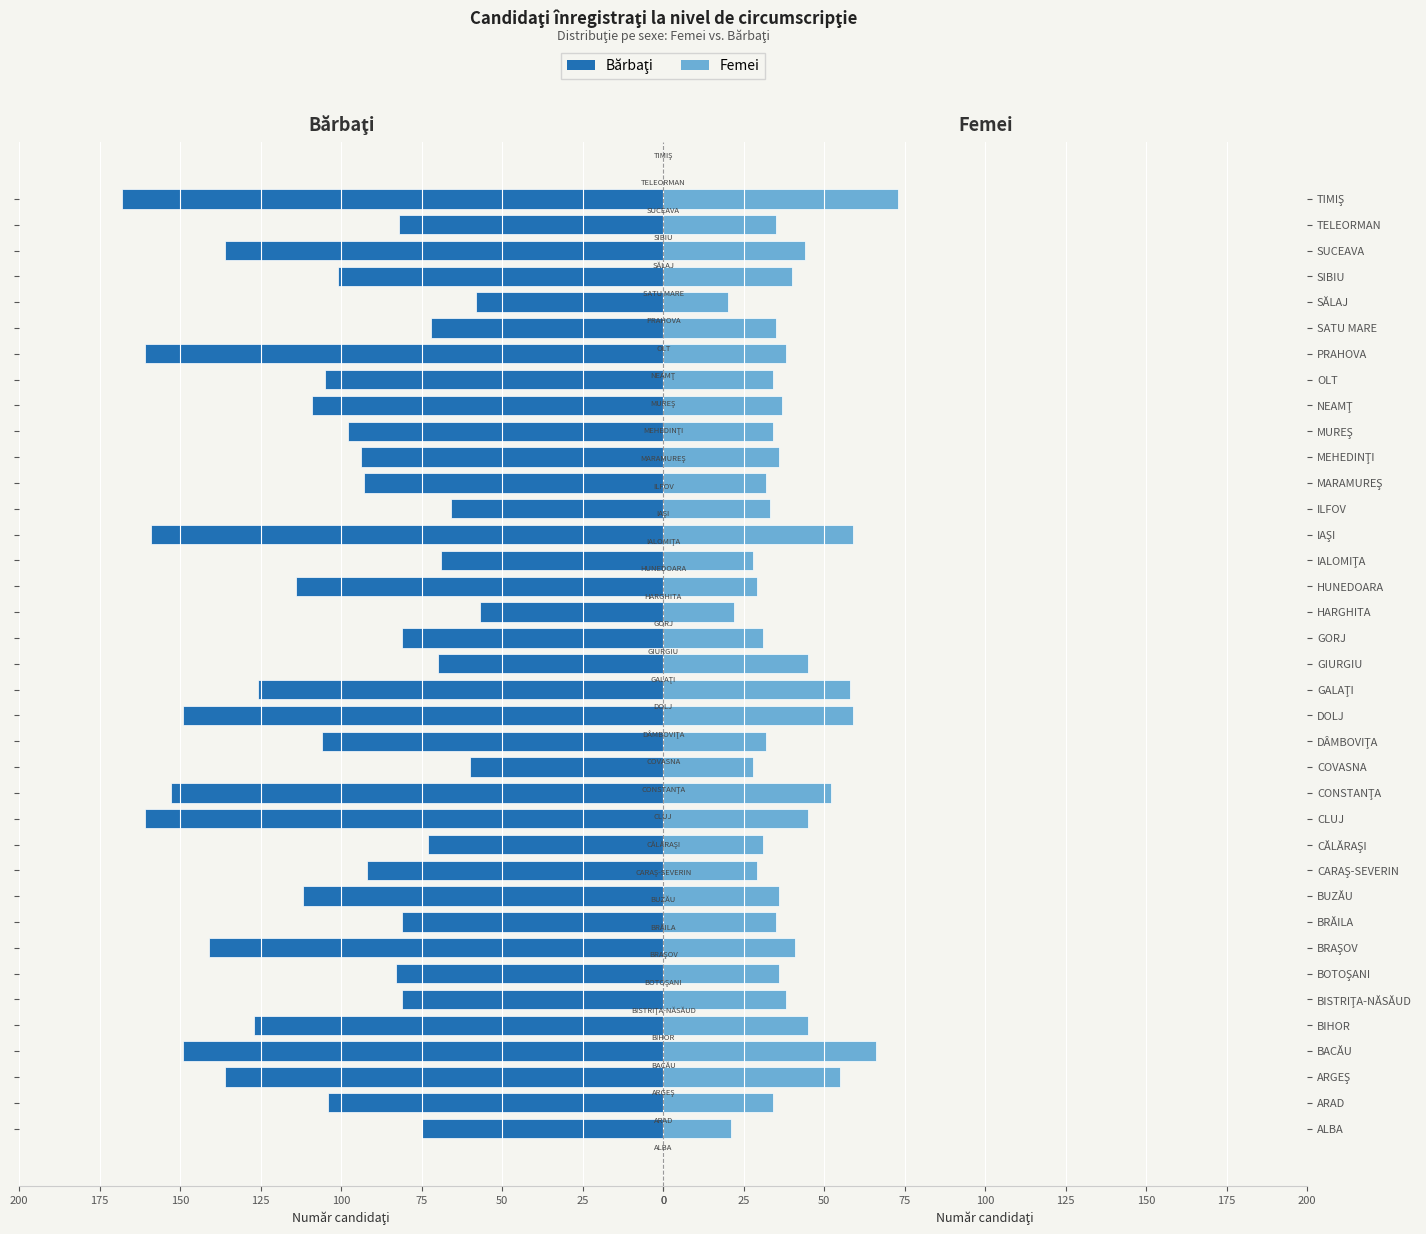

True or false: Femei has a value of 32 at DÂMBOVIŢA.

True